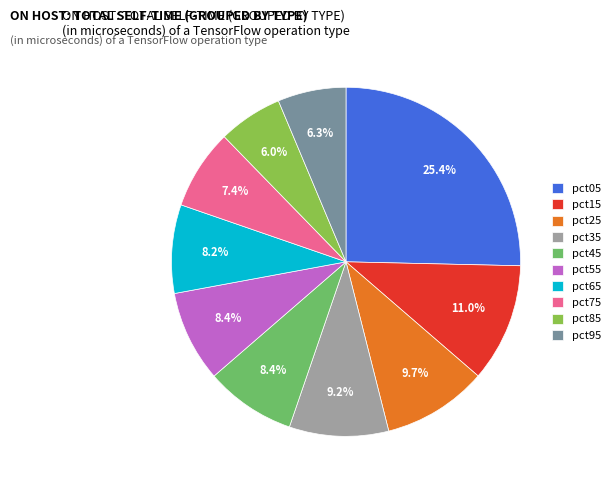

Does pct35 represent more than half of the total?

No